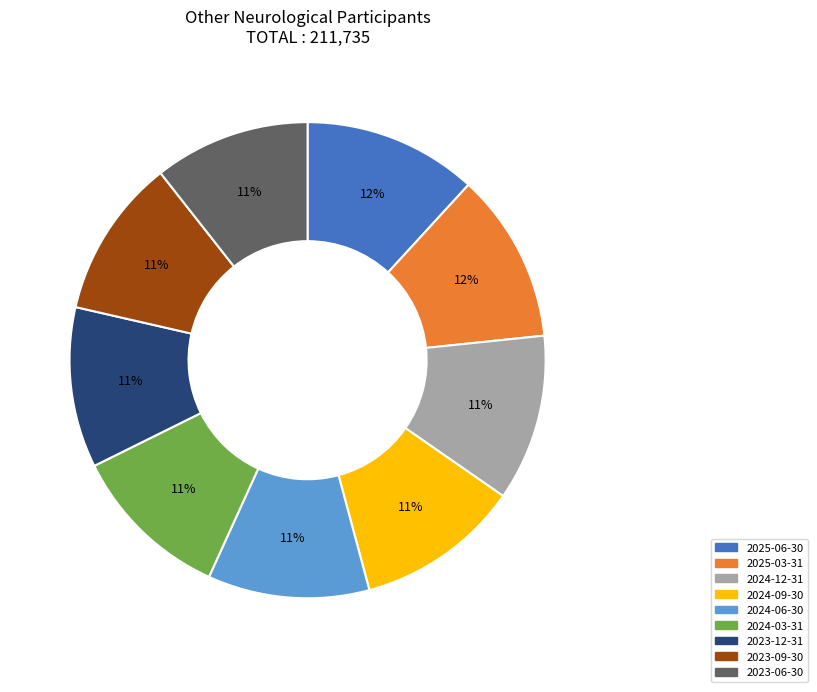

Combined, do 2023-09-30 and 2024-06-30 account for over 50%?

No